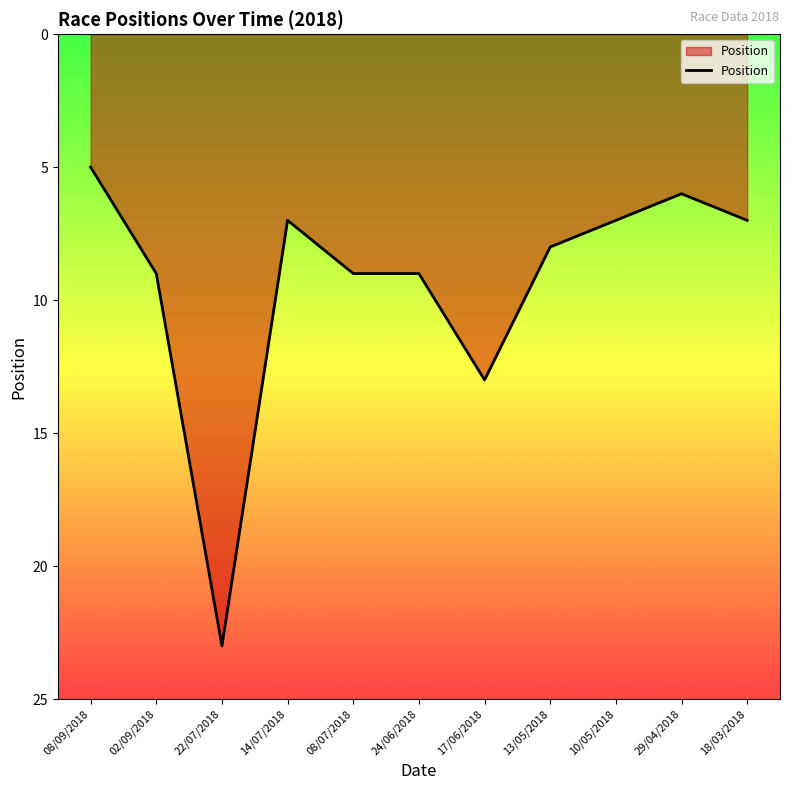

What is the label of the 8th point from the right?

14/07/2018